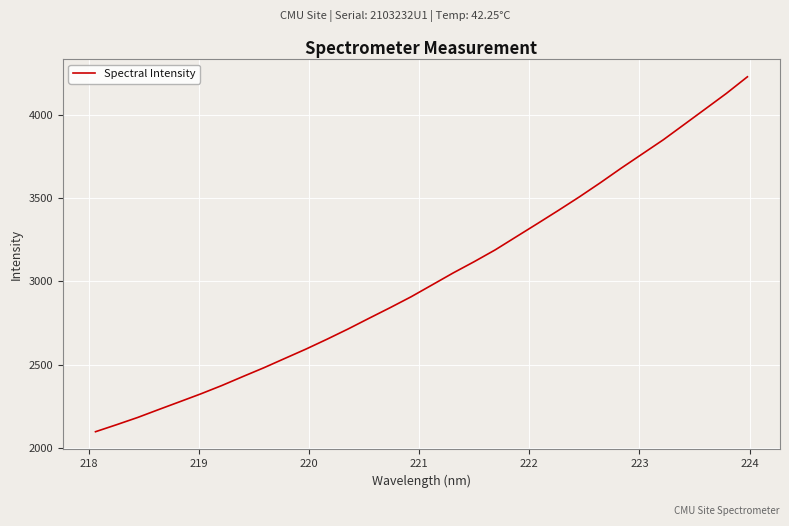

What is the smallest value displayed?

2098.0